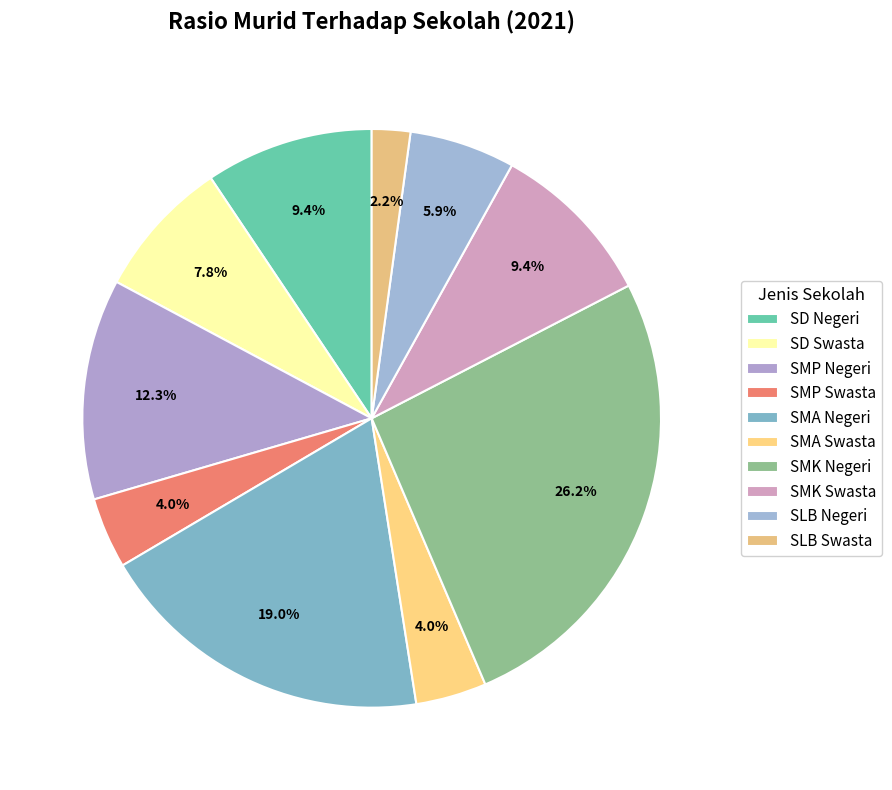

Is it true that SD Swasta is 1% of the pie?

False